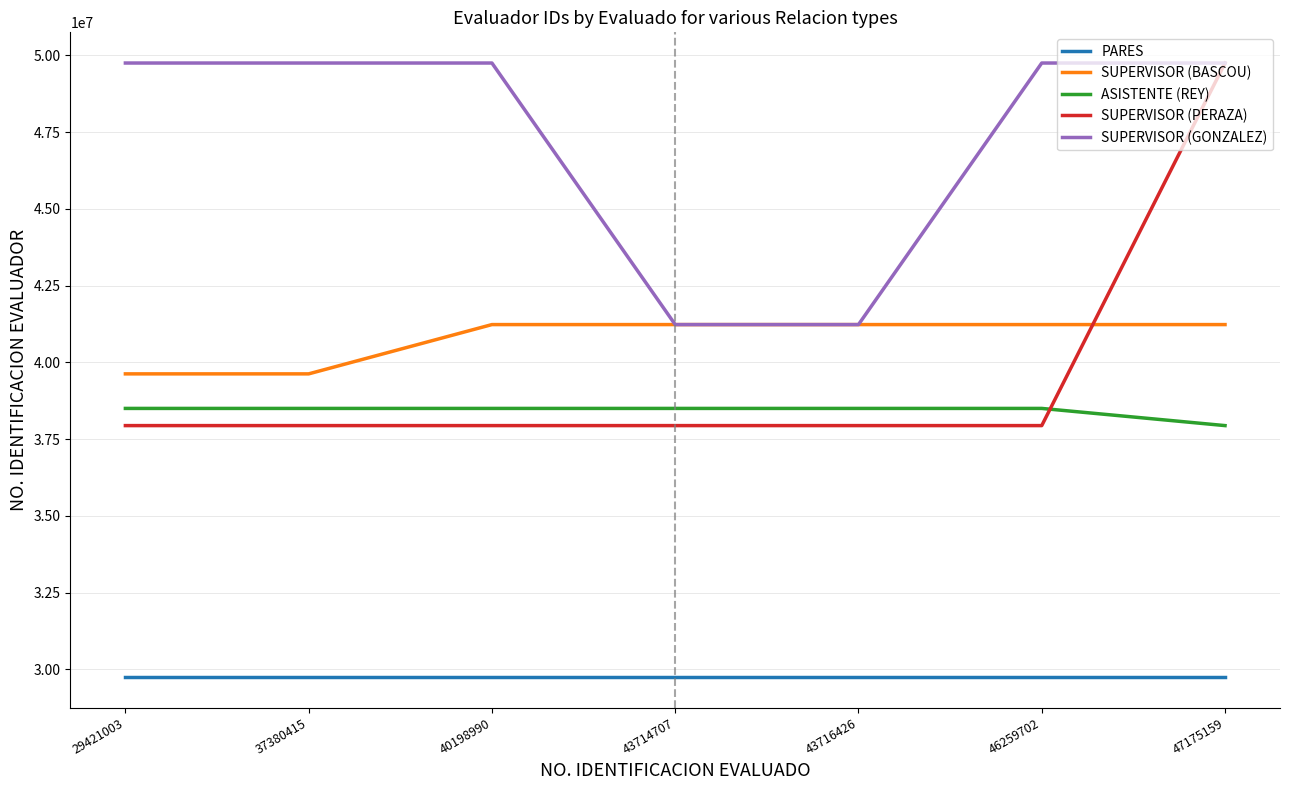

Which series changed the most between 43714707 and 47175159?

SUPERVISOR (PERAZA)